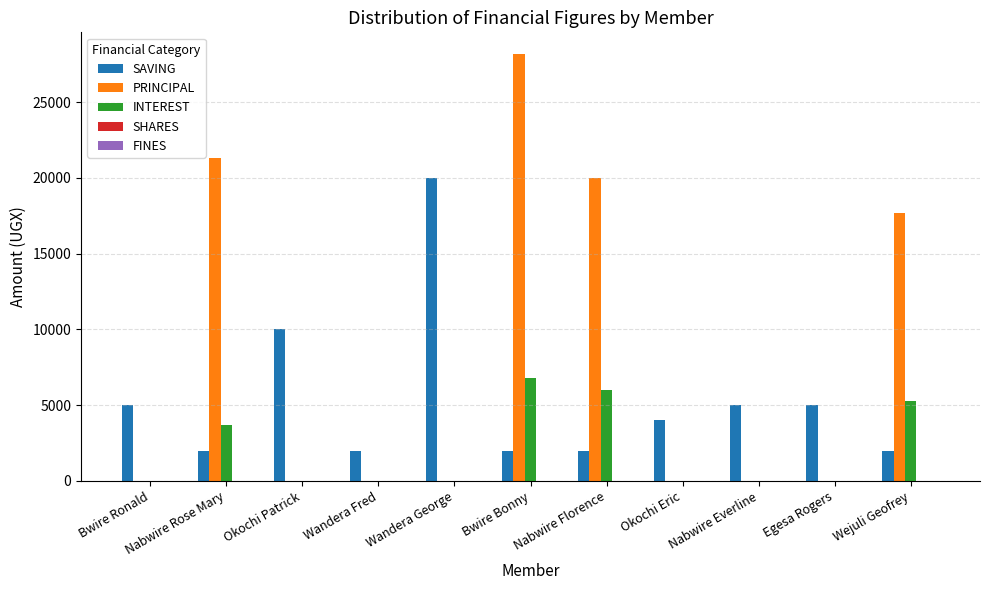

At which category is the sum across all series the highest?

Bwire Bonny